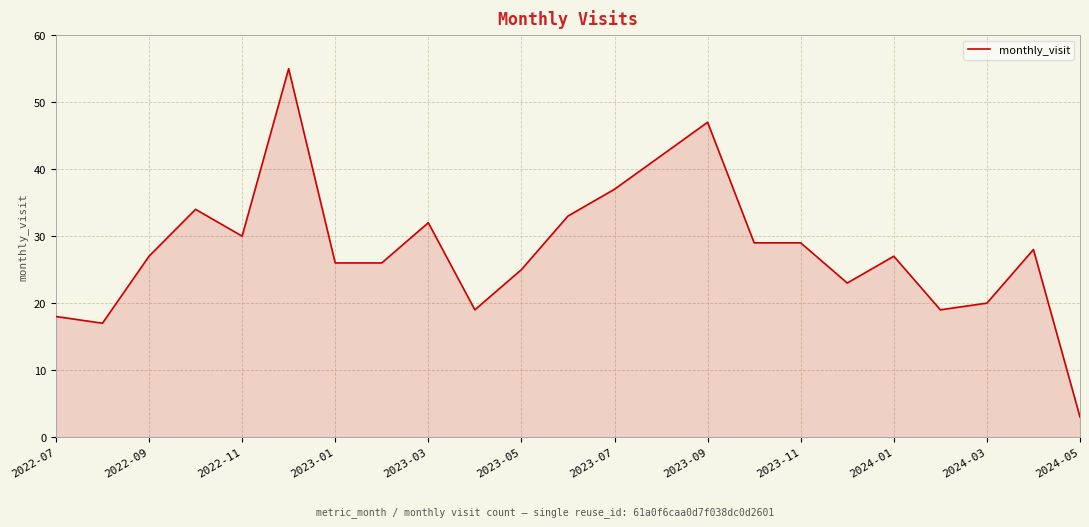

What is the minimum value shown in the chart?

3